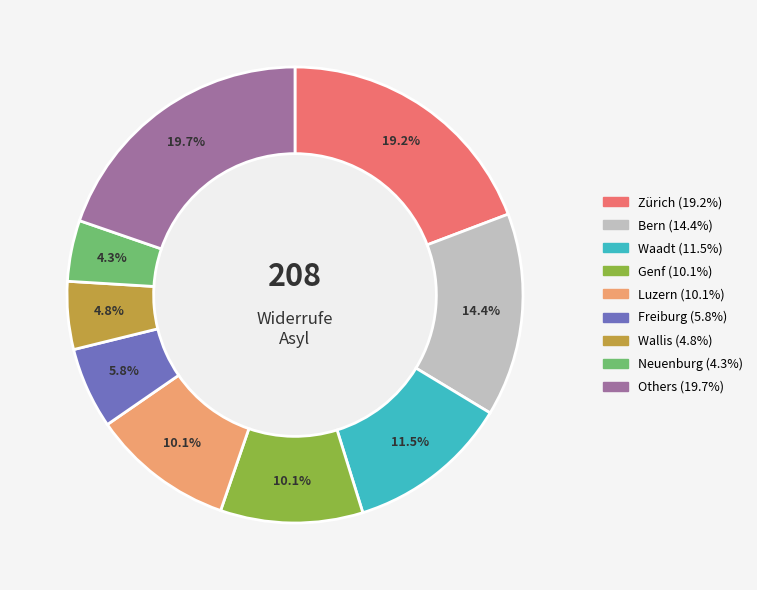

Is there any slice that represents more than half of the pie?

No